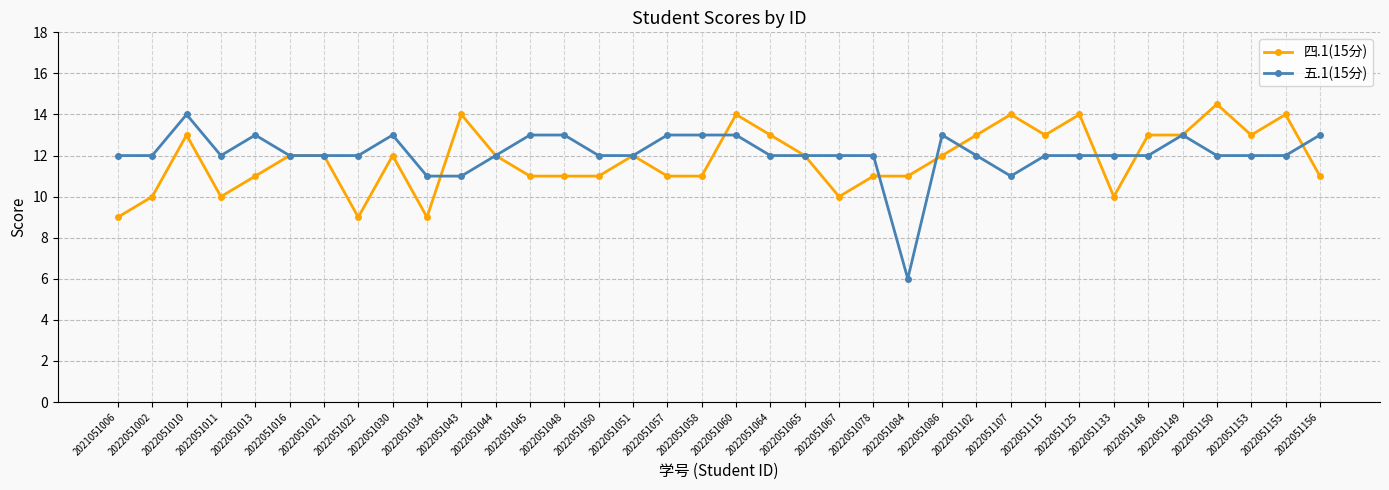

Is the value of 五.1(15分) at 2022051153 greater than the value of 四.1(15分) at 2022051045?

Yes